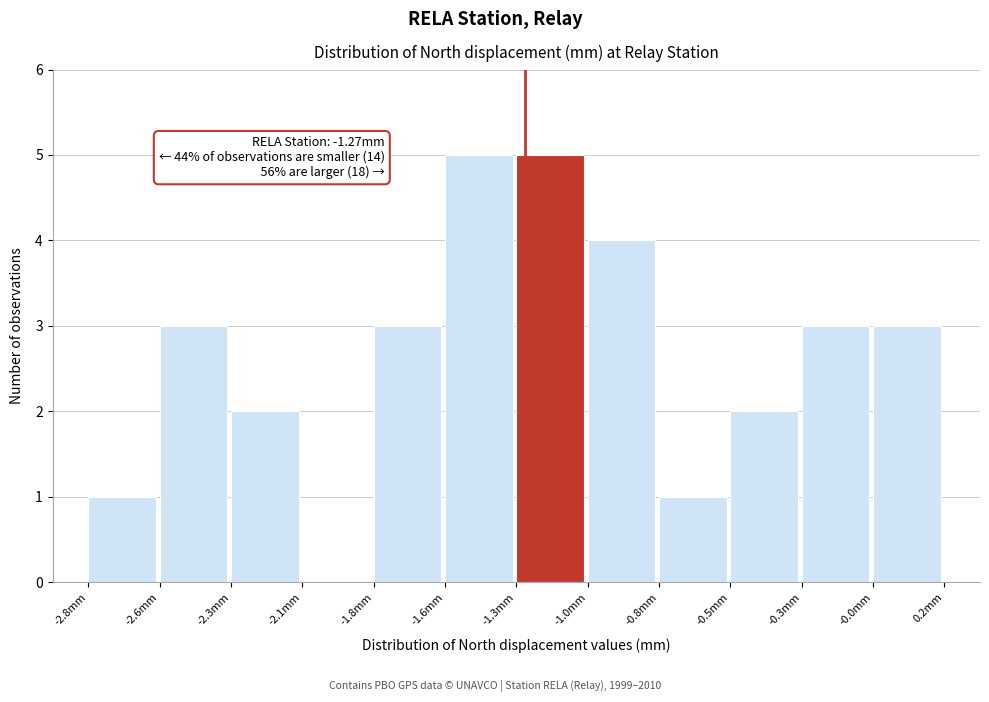

Reading right to left, what are all the values shown in this chart?

-0.0mm=3	-0.3mm=3	-0.5mm=2	-0.8mm=1	-1.0mm=4	-1.3mm=5	-1.6mm=5	-1.8mm=3	-2.1mm=0	-2.3mm=2	-2.6mm=3	-2.8mm=1